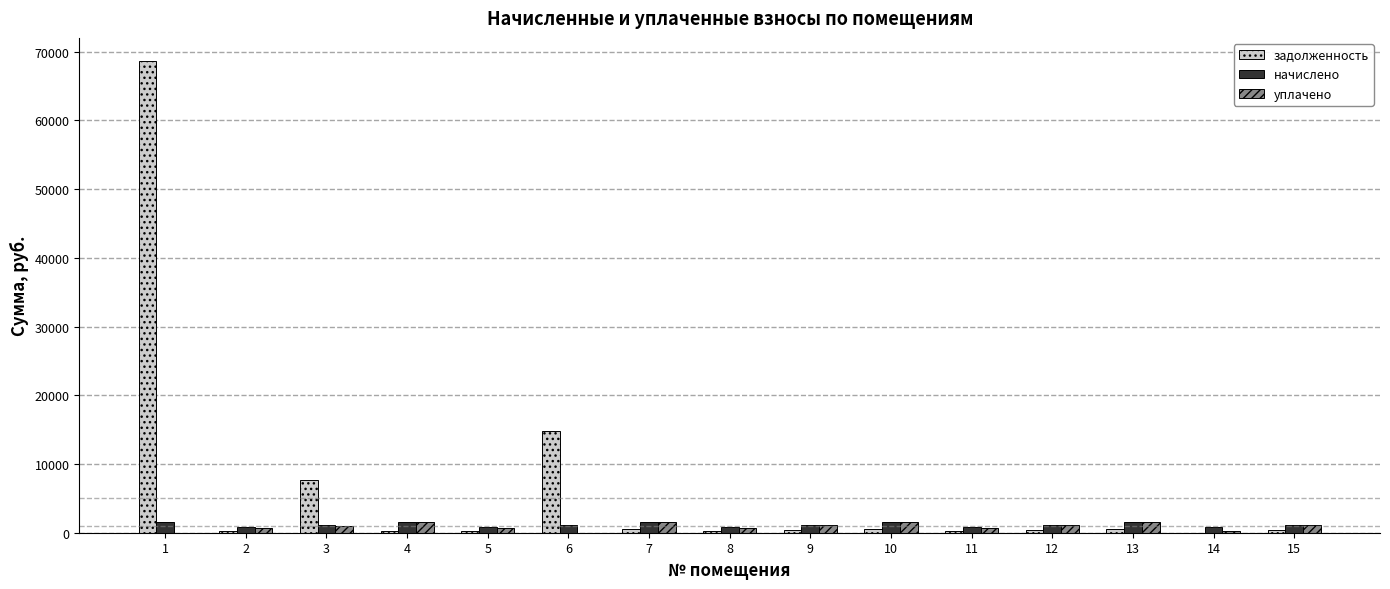

At which category is the sum across all series the highest?

1